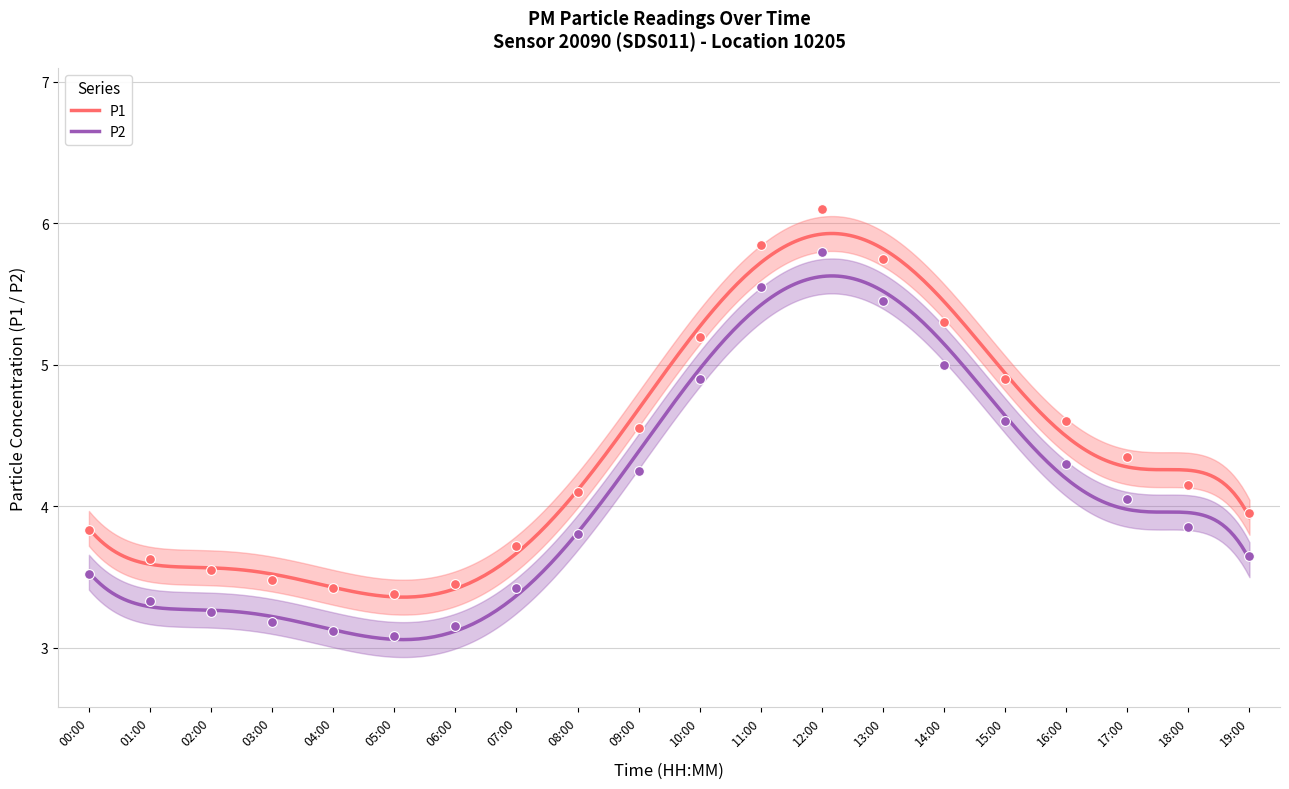

Which series contains the lowest Y value?

P2